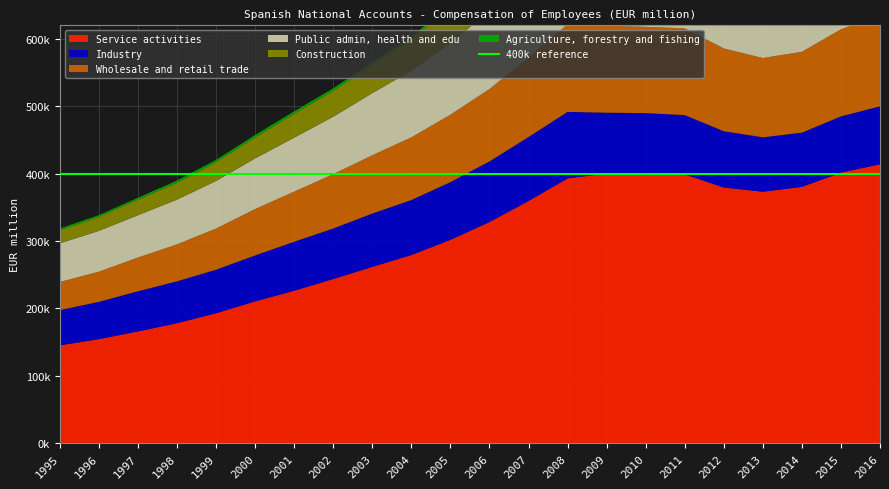

Reading left to right, what are all the values shown in this chart?

Agriculture, forestry and fishing: 1995=2421	1996=2540	1997=2905	1998=3162	1999=3240	2000=3444	2001=3661	2002=3713	2003=3764	2004=3950	2005=4118	2006=4297	2007=4551	2008=4524	2009=4509	2010=4887	2011=4930	2012=4307	2013=4320	2014=4425	2015=4761	2016=4835
Industry: 1995=52366	1996=55328	1997=59648	1998=62135	1999=64538	2000=68172	2001=72685	2002=74968	2003=79121	2004=81558	2005=85702	2006=89969	2007=94952	2008=98692	2009=90111	2010=89608	2011=87972	2012=83495	2013=80790	2014=80398	2015=83475	2016=86012
Construction: 1995=19602	1996=20860	1997=23018	1998=25090	1999=28018	2000=31301	2001=35297	2002=38475	2003=41773	2004=46640	2005=52601	2006=58799	2007=63744	2008=63694	2009=54305	2010=46896	2011=39240	2012=31625	2013=27159	2014=26497	2015=28171	2016=28194
Service activities: 1995=145103	1996=154328	1997=165742	1998=177974	1999=192828	2000=210346	2001=226192	2002=243534	2003=261565	2004=279172	2005=301623	2006=328087	2007=359309	2008=392867	2009=400248	2010=400084	2011=398844	2012=379363	2013=373046	2014=380323	2015=401366	2016=413811
Wholesale and retail trade: 1995=41647	1996=44806	1997=50013	1998=54855	1999=61120	2000=68825	2001=74375	2002=80661	2003=86544	2004=93033	2005=100020	2006=107393	2007=117692	2008=130000	2009=129054	2010=128055	2011=128721	2012=122772	2013=117626	2014=119986	2015=129286	2016=134067
Public admin, health and edu: 1995=57348	1996=60523	1997=62820	1998=66446	1999=70612	2000=75206	2001=80082	2002=85252	2003=92191	2004=98850	2005=106667	2006=115410	2007=126223	2008=137689	2009=146207	2010=146555	2011=144502	2012=135882	2013=136364	2014=137898	2015=143111	2016=145979